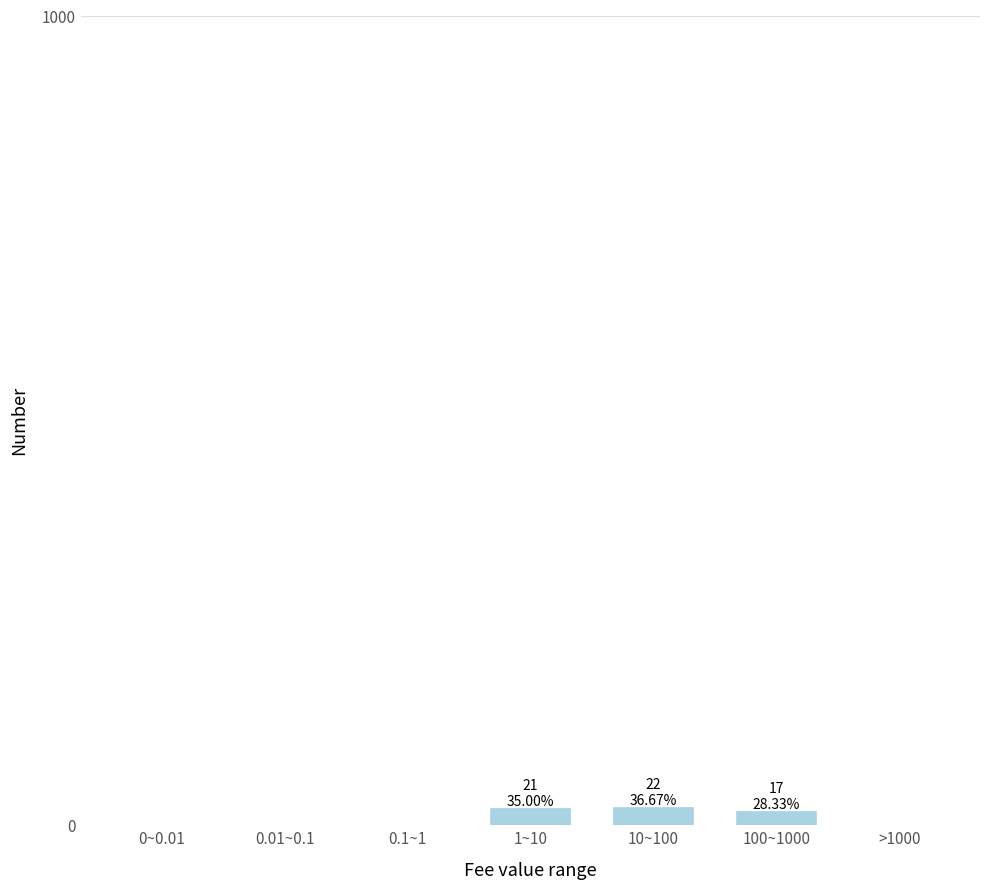

The value at 0.1~1 is 0. True or false?

True